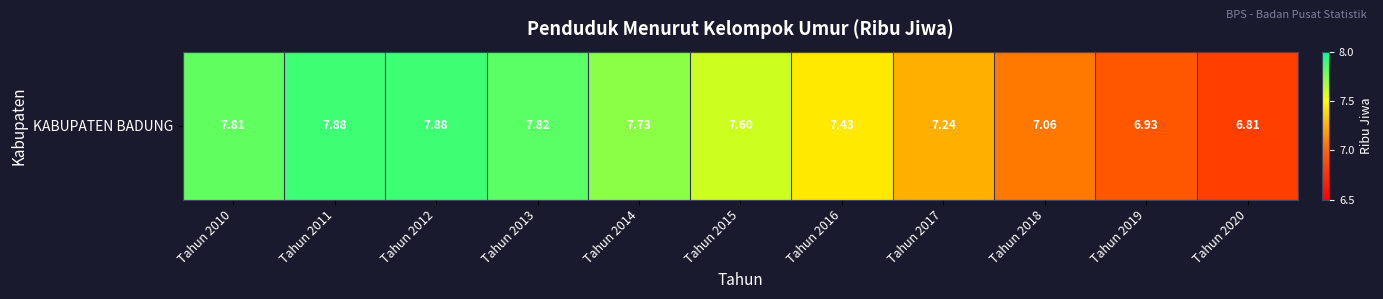

What is the change in value from Tahun 2010 to Tahun 2014?

-0.1